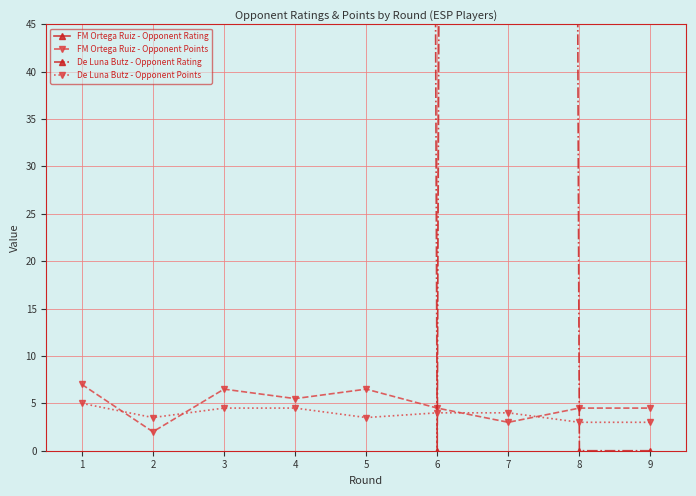

How many data points does each series have?

9